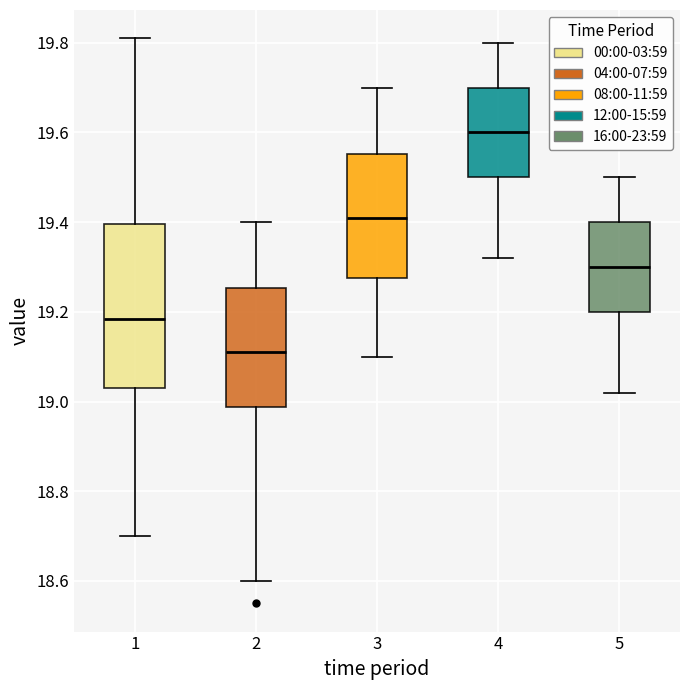

Reading left to right, read every box against the y-axis: the position of its median line, the range the box covers, and the ends of its whiskers. The values are not printed on the chart, so give them approximately, as read against the axis.

1: median 19.18, box 19.04 to 19.40, whiskers 18.70 to 19.82
2: median 19.12, box 18.98 to 19.26, whiskers 18.60 to 19.40
3: median 19.42, box 19.28 to 19.56, whiskers 19.10 to 19.70
4: median 19.60, box 19.50 to 19.70, whiskers 19.32 to 19.80
5: median 19.30, box 19.20 to 19.40, whiskers 19.02 to 19.50